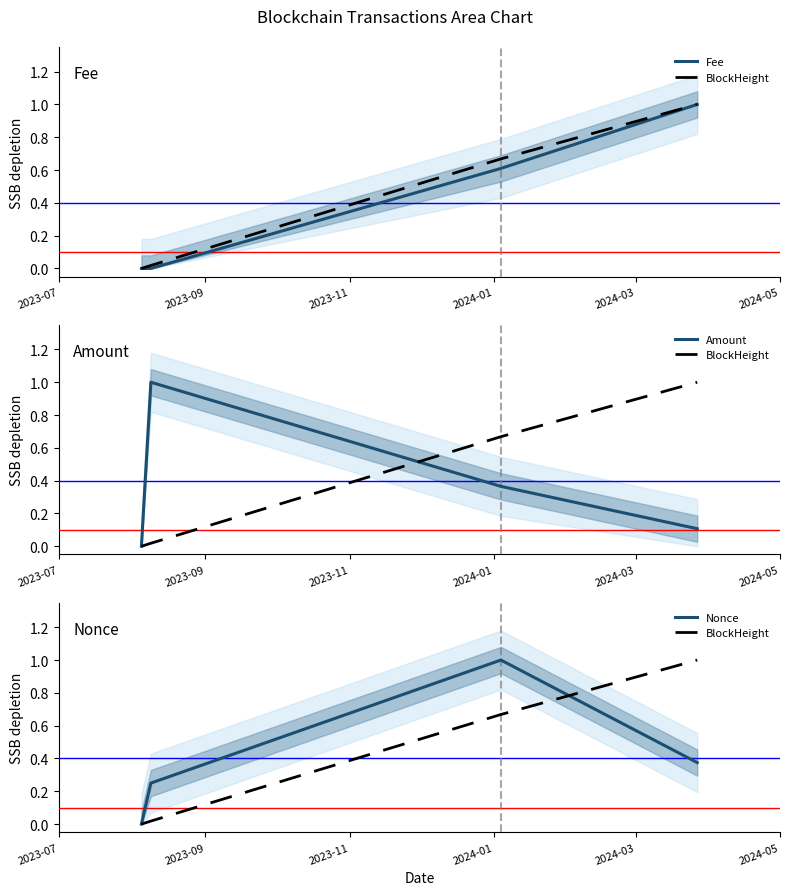

True or false: Fee and BlockHeight intersect in this chart.

False